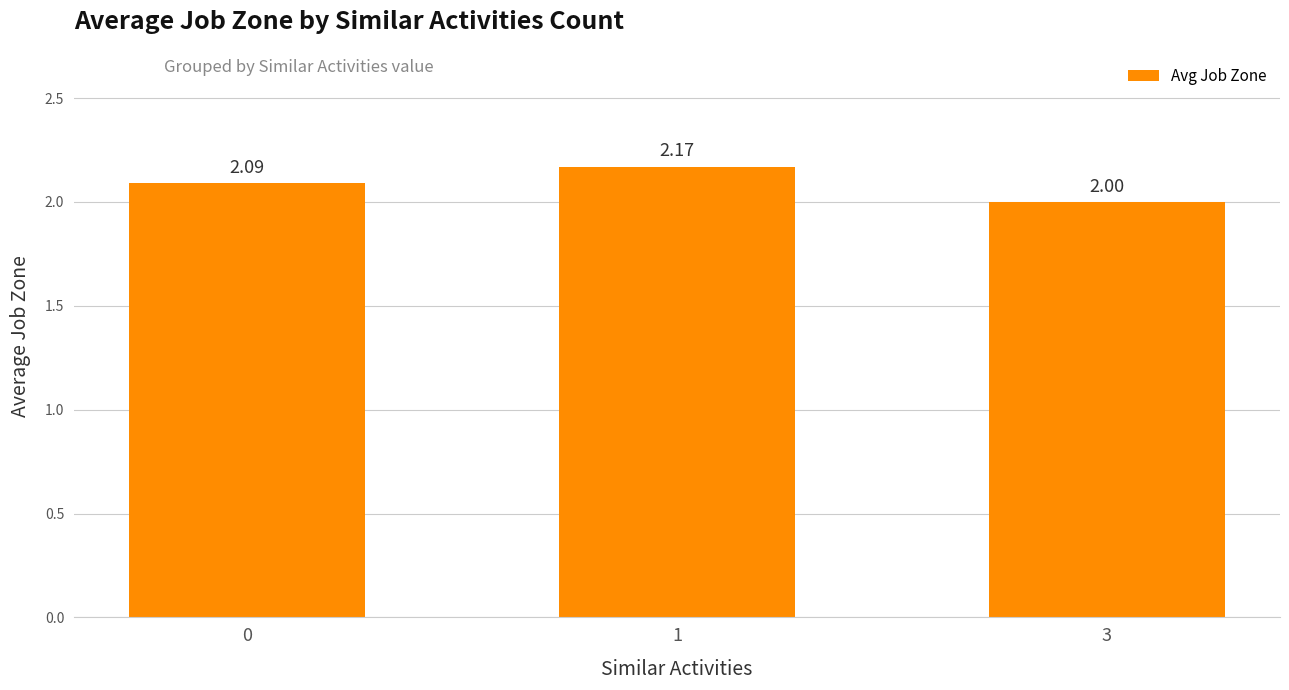

Which category has the lowest value across all series?

3